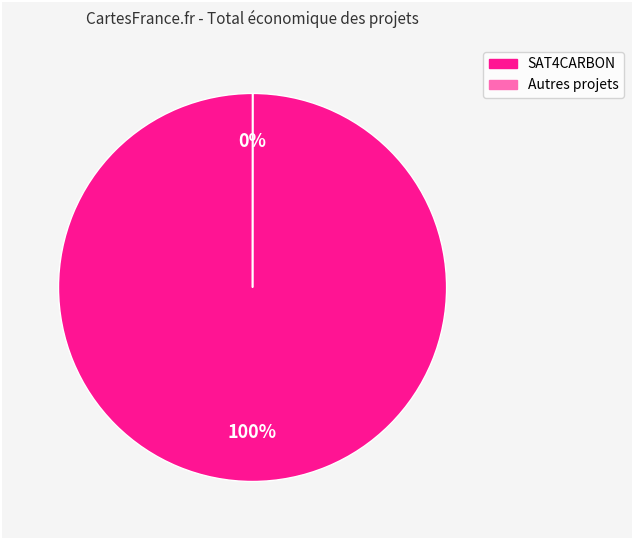

To the nearest percent, what is the average slice percentage?

50%